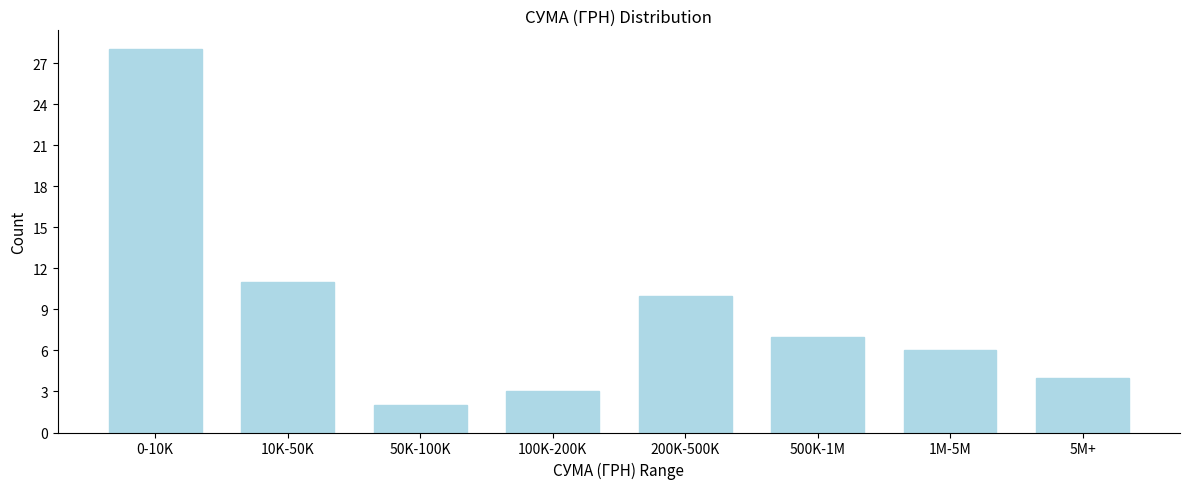

Reading right to left, what are all the values shown in this chart?

4	6	7	10	3	2	11	28